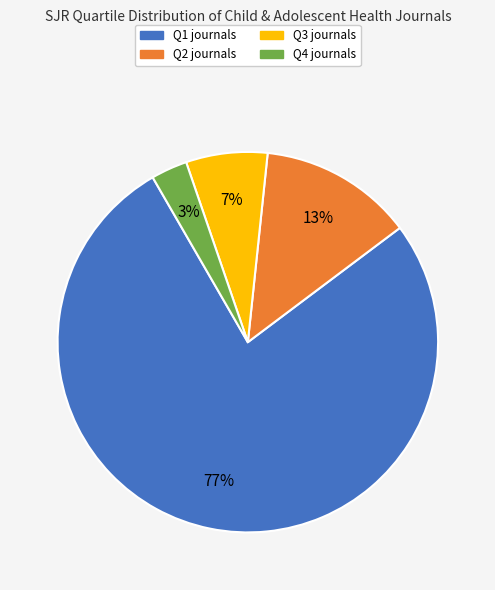

Which category accounts for the majority?

Q1